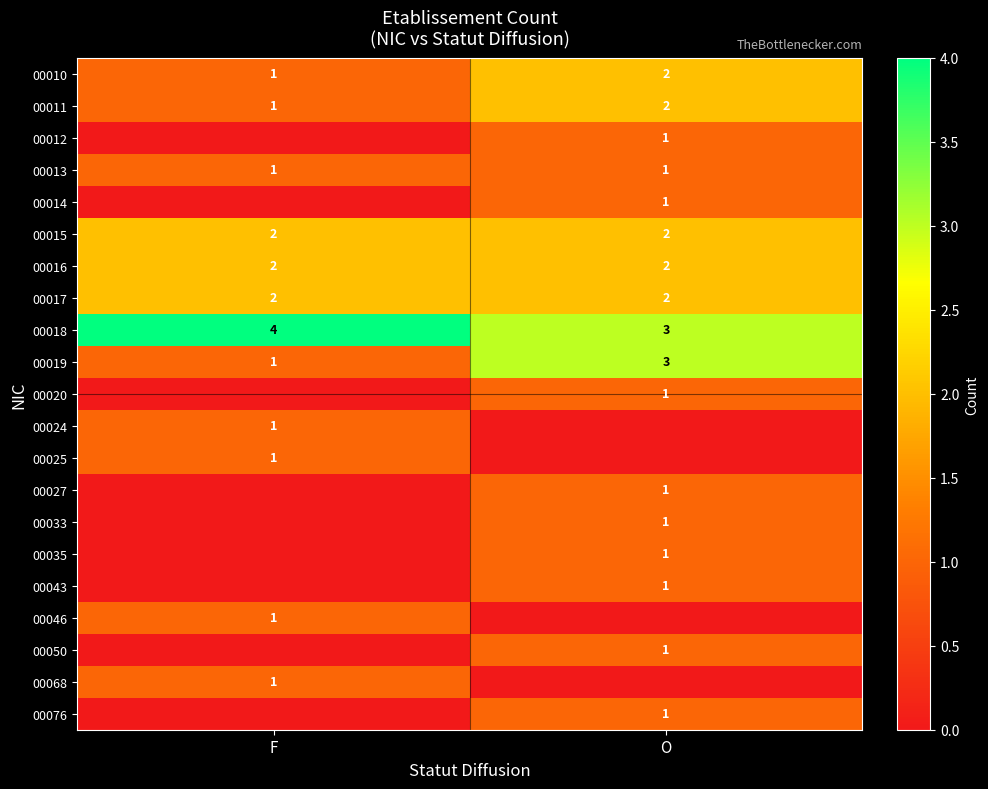

Which category has the lowest value in the 00019 series?

F